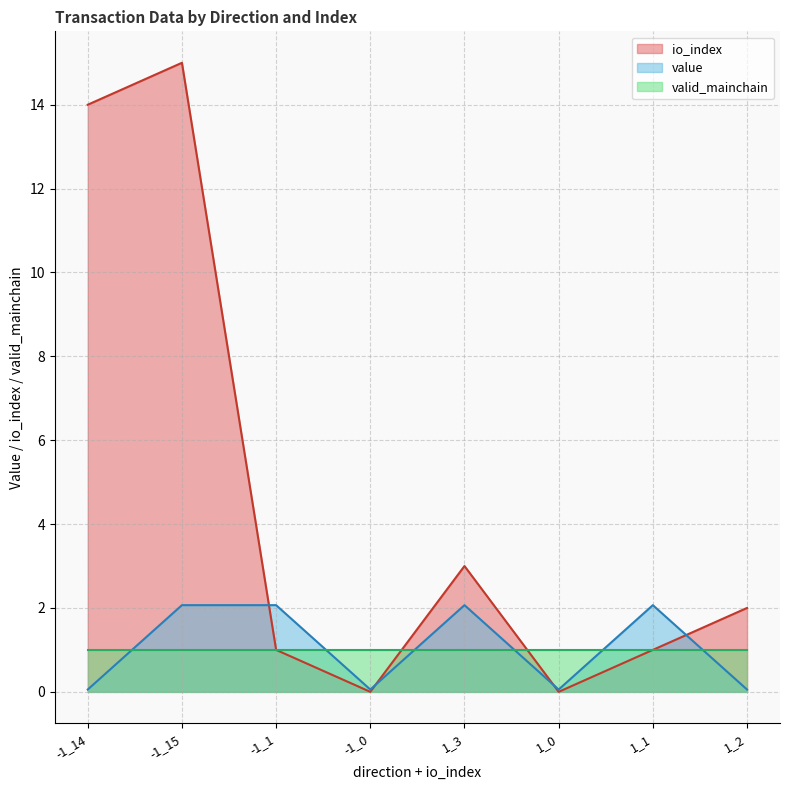

At 1_3, list the series in order from smallest to largest.

valid_mainchain, value, io_index